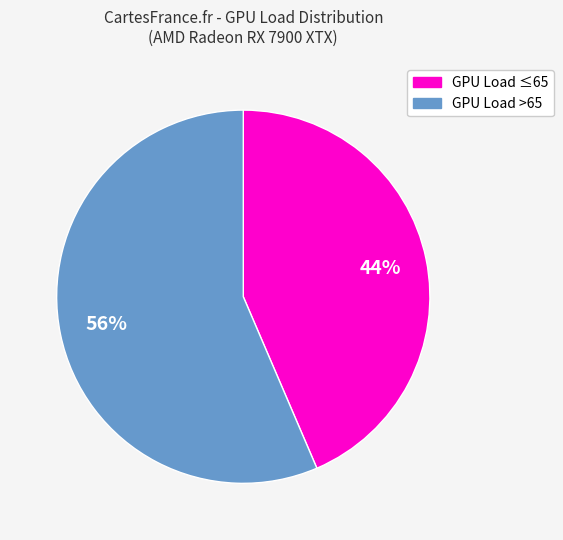

Does any single category account for the majority?

Yes